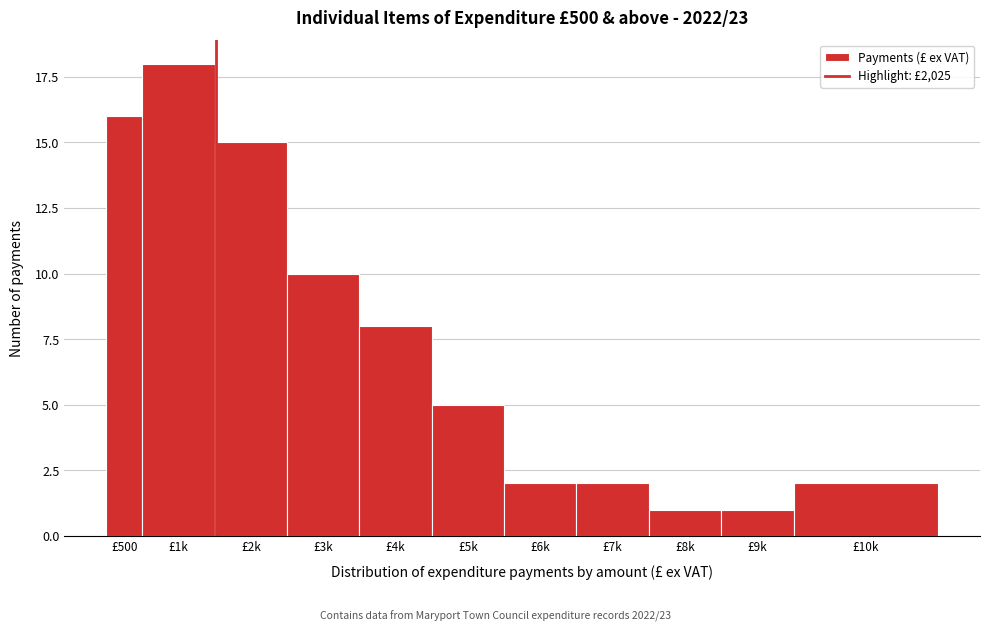

Reading left to right, what are all the values shown in this chart?

16	18	15	10	8	5	2	2	1	1	2